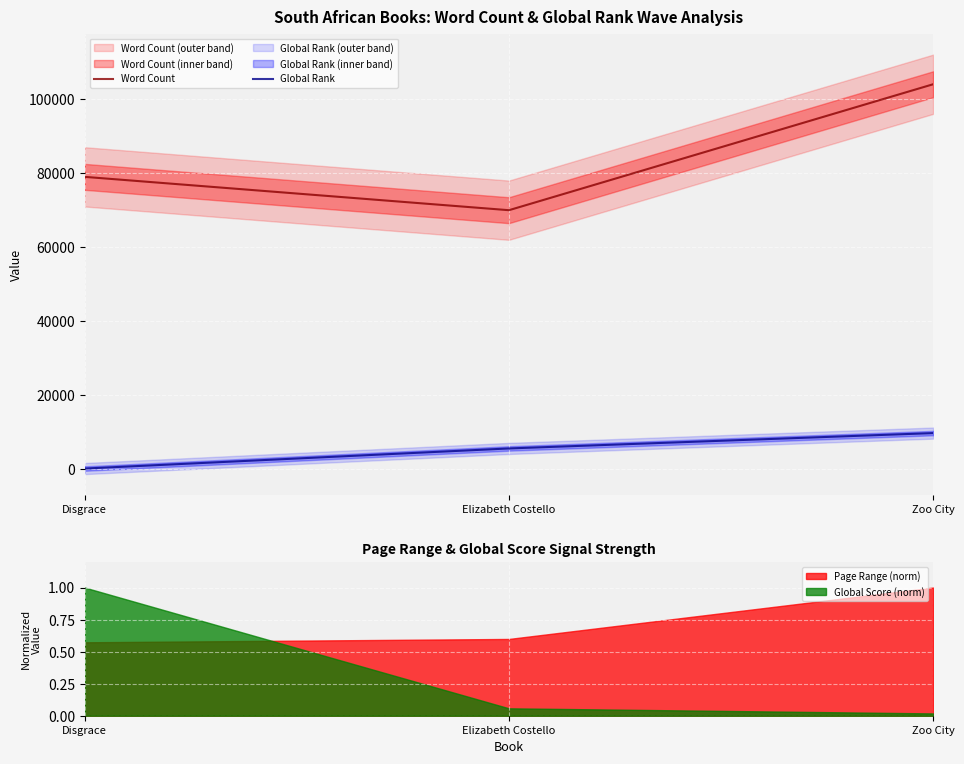

Is it true that Word Count equals 24138 at Disgrace?

False